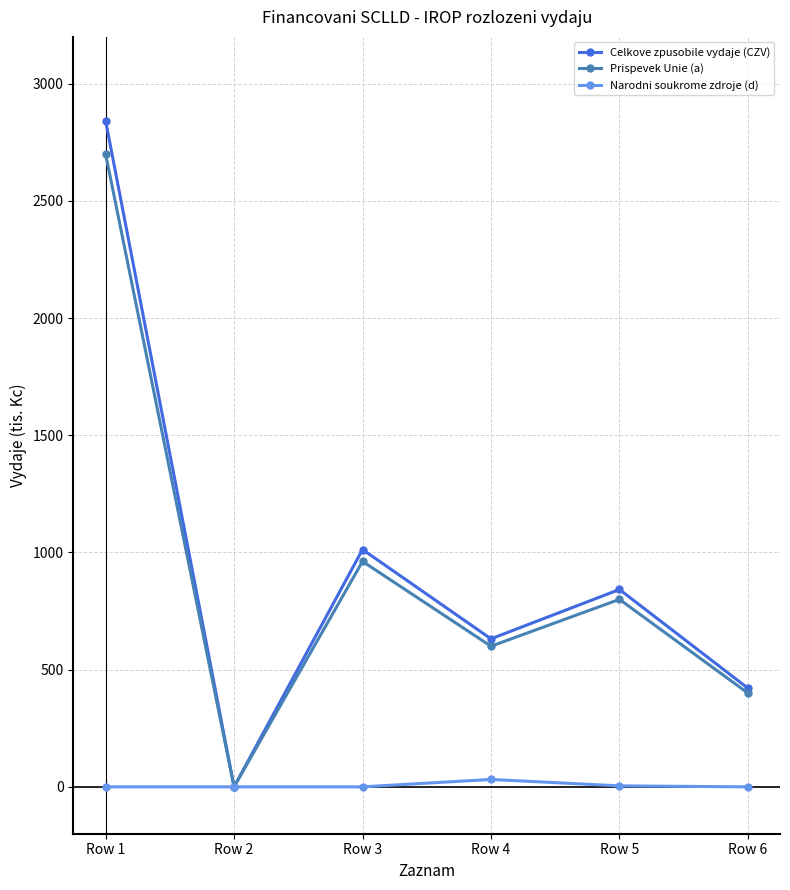

How many lines are shown in the chart?

3